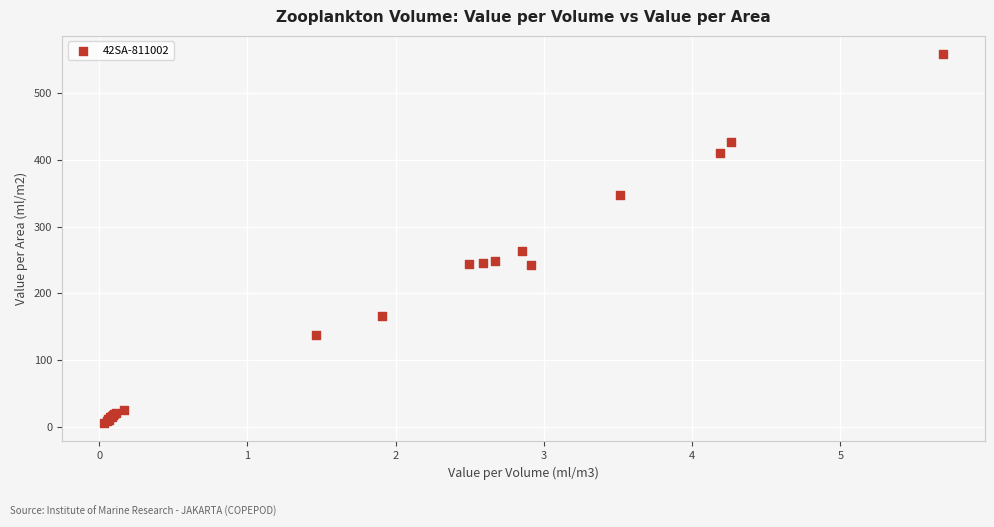

What Y value in the scatter plot is closest to 282?

262.8